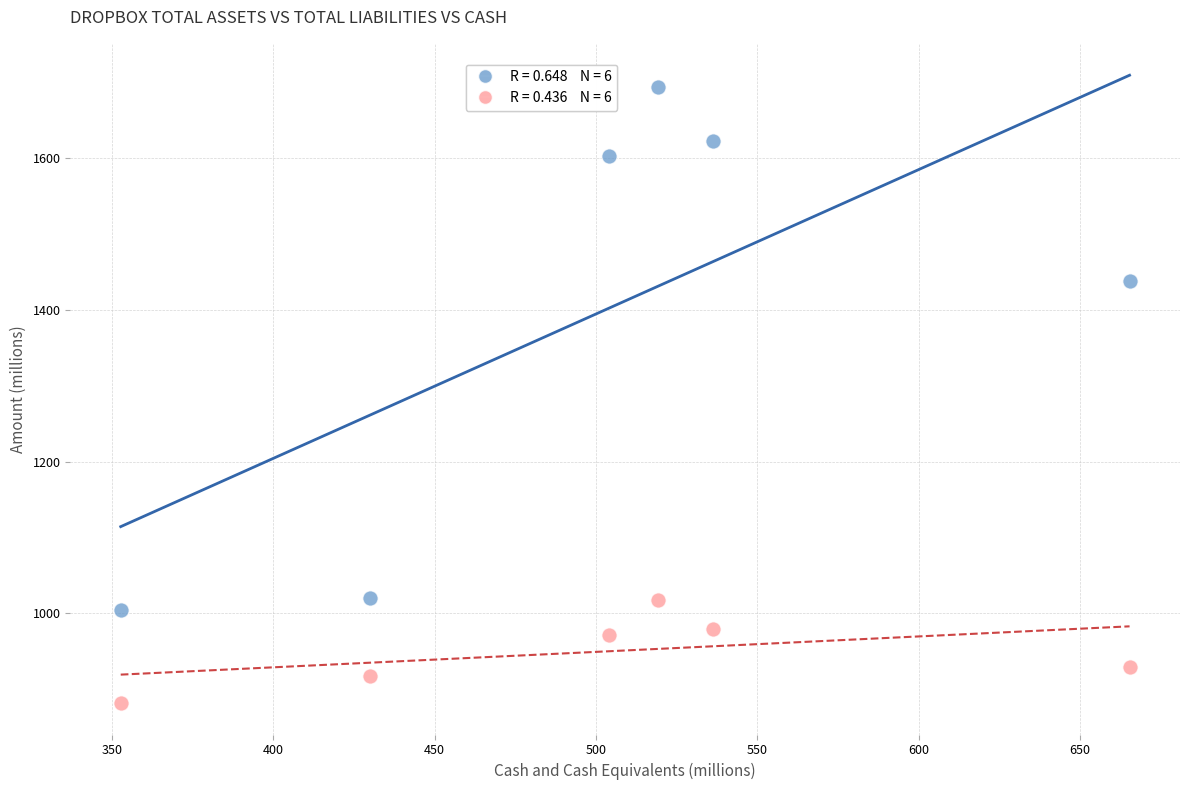

Across all data points, what is the average X value?

501.3